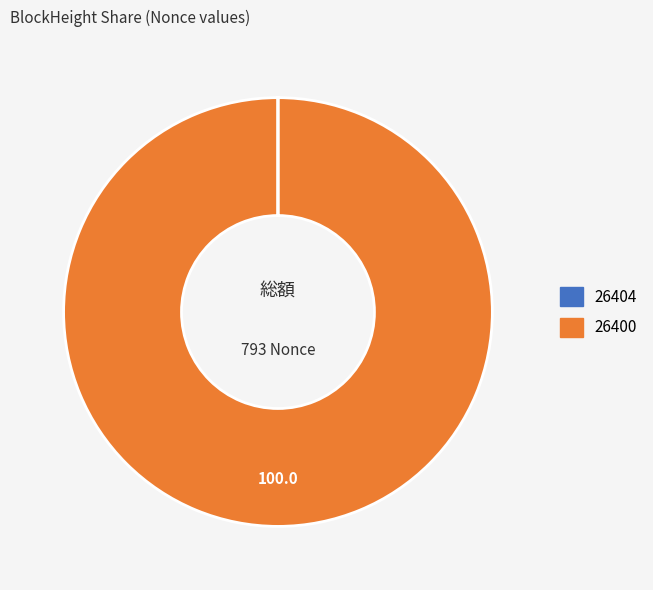

Which category has the biggest portion of the pie?

26400